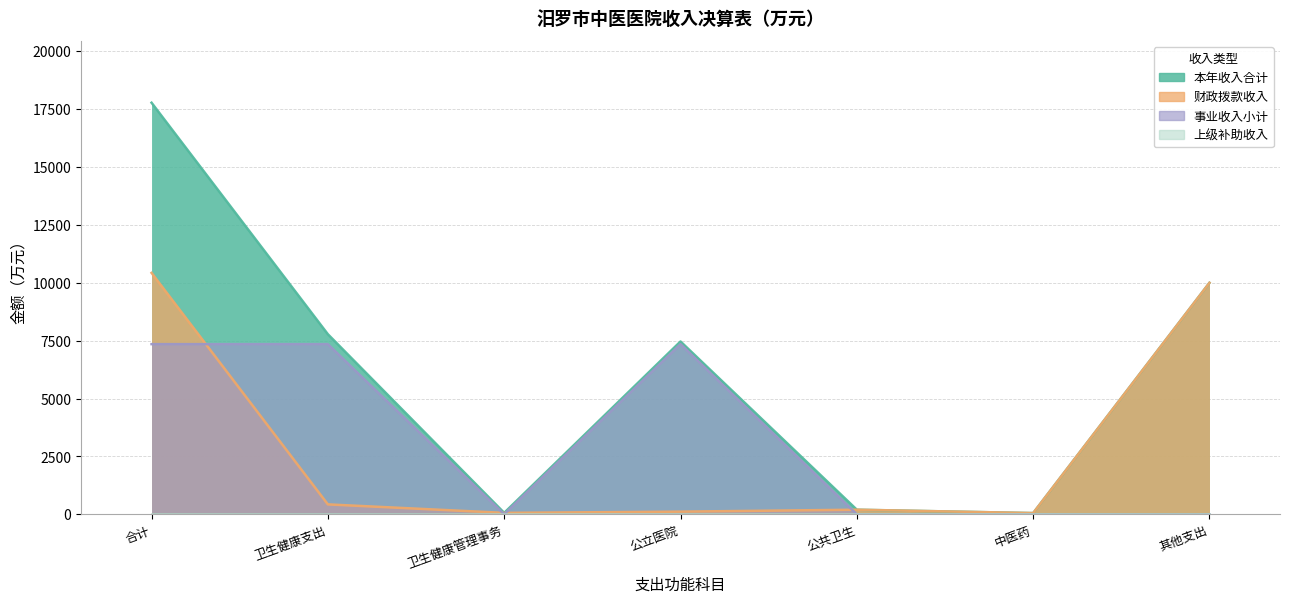

How many intersections are there between 财政拨款收入 and 事业收入小计?

4